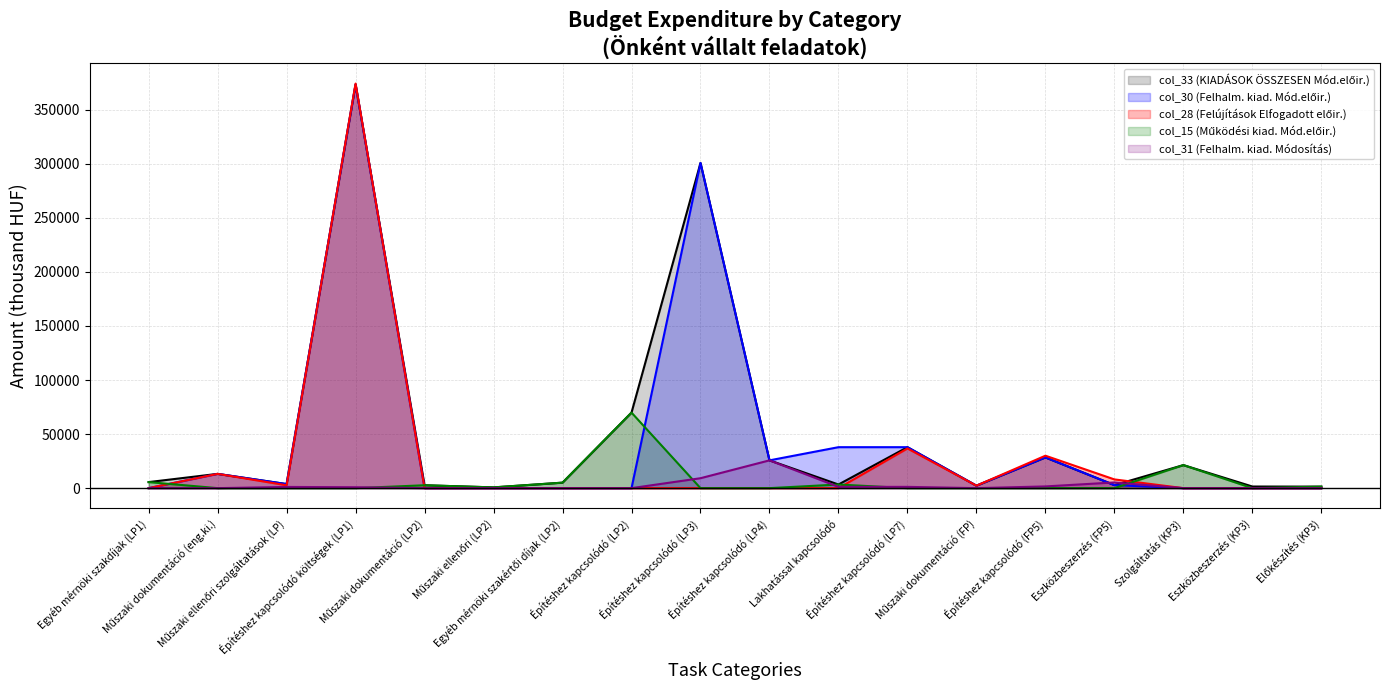

True or false: col_28 and col_33 intersect in this chart.

True